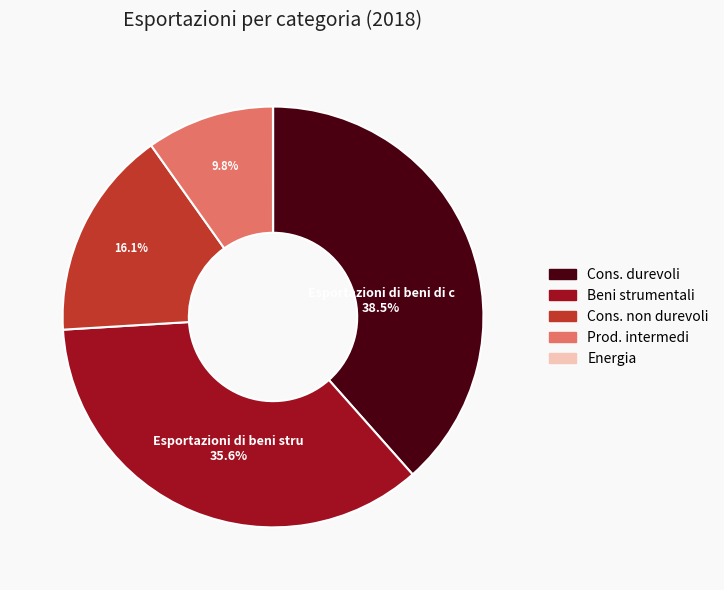

Does any single category account for the majority?

No